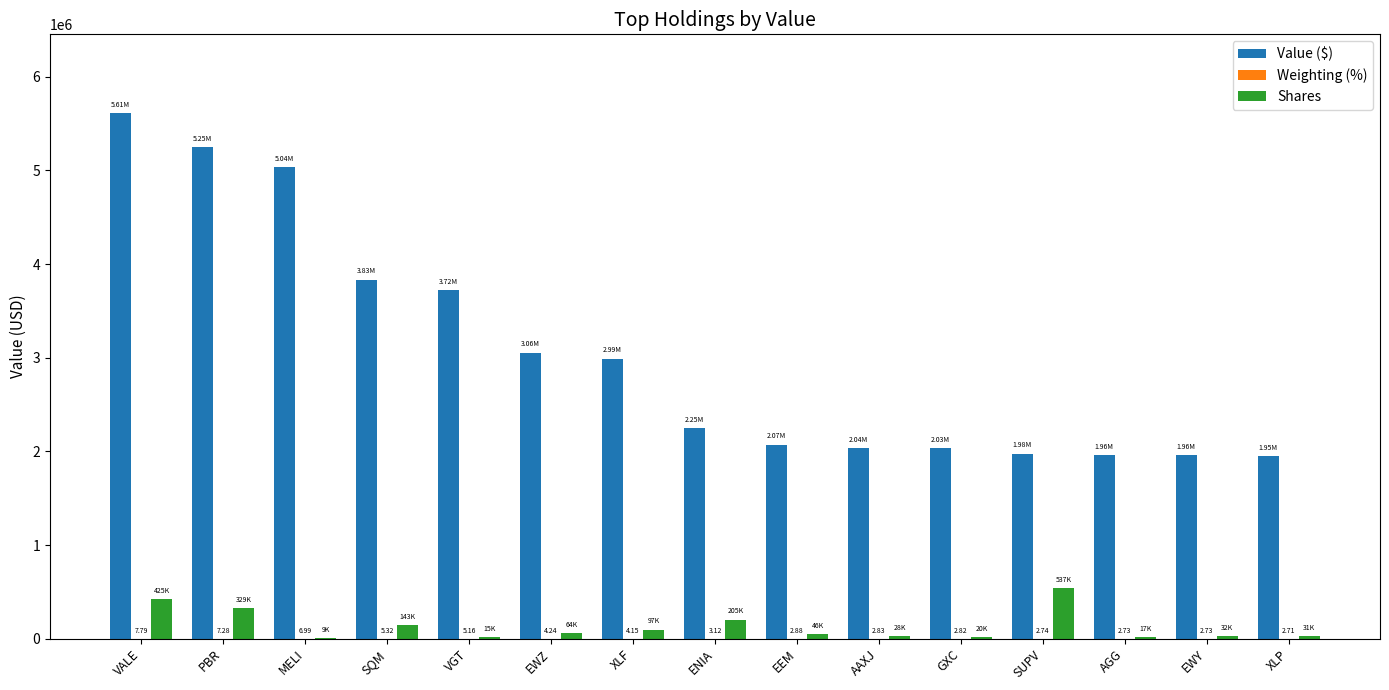

Which category has the highest value in the Value ($) series?

VALE